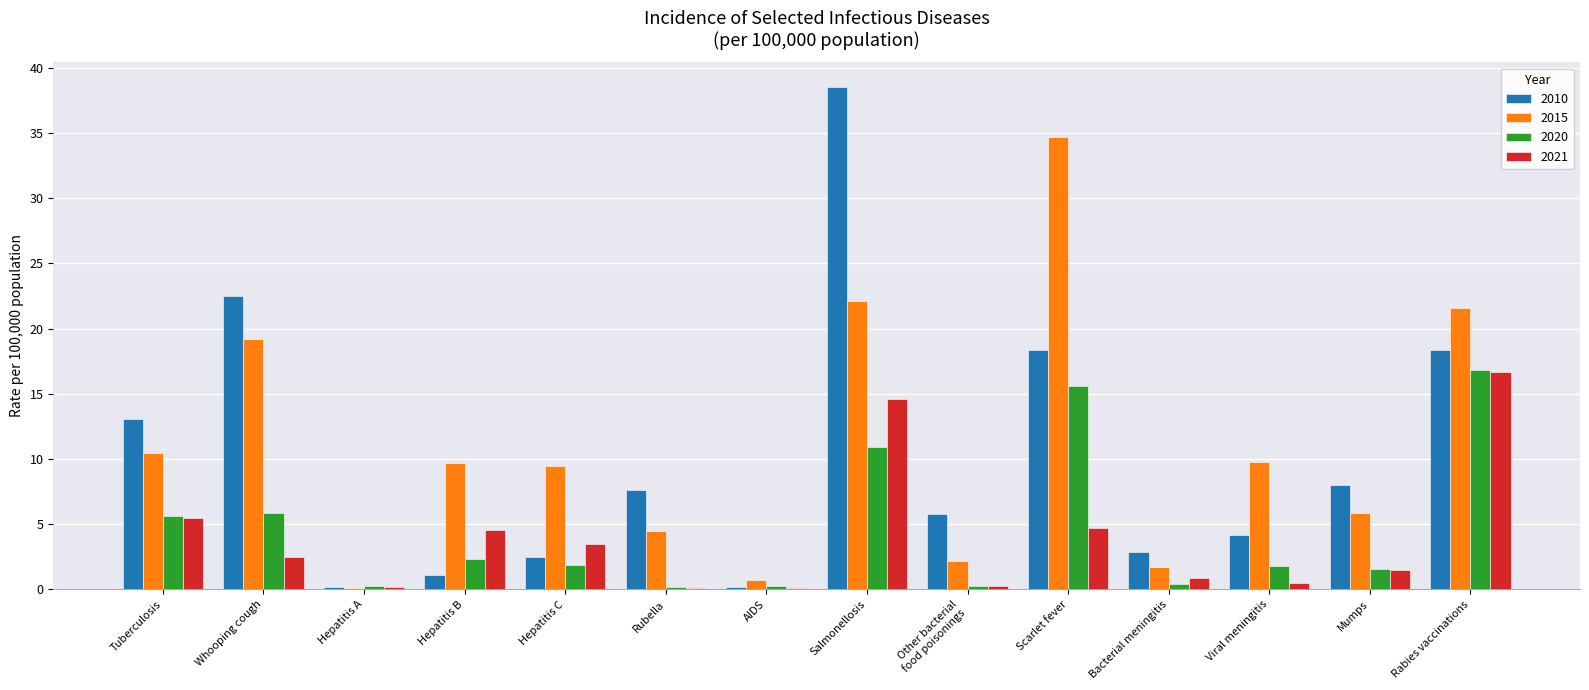

How many data points in 2010 are above 7?

7